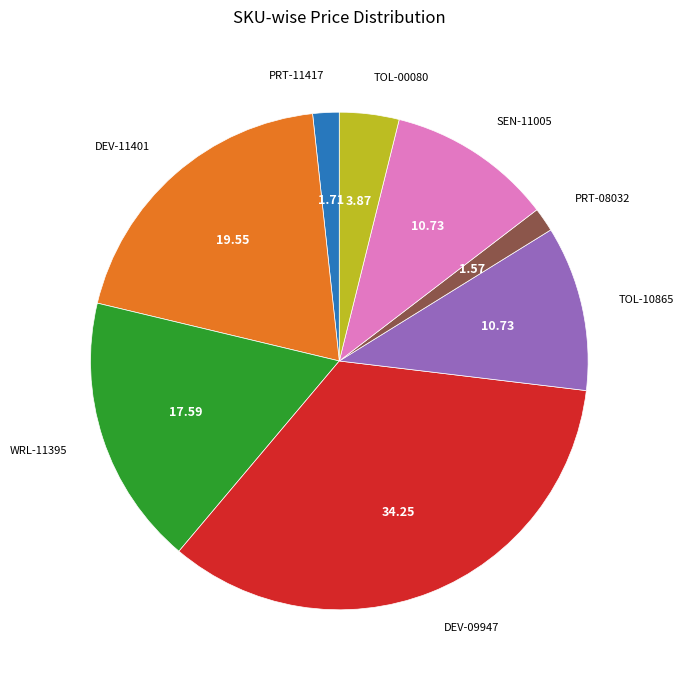

Count the number of slices in the pie.

8